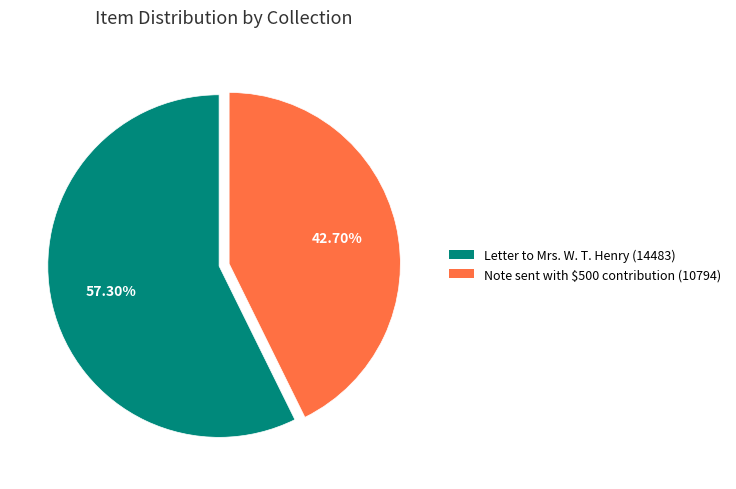

Rank the categories by value from highest to lowest.

Letter to Mrs. W. T. Henry (14483), Note sent with $500 contribution (10794)